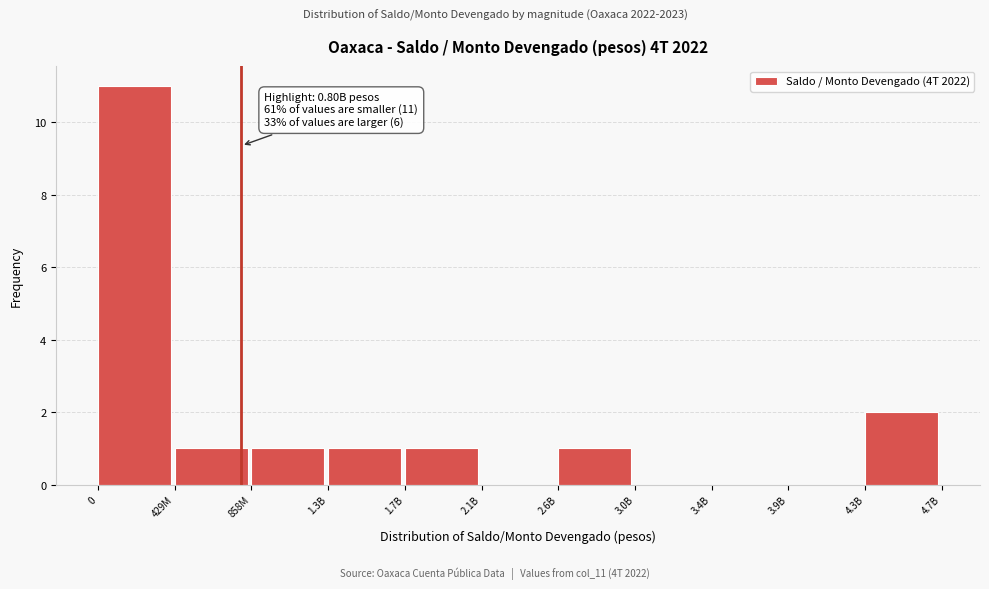

Reading left to right, extract all data points from this chart.

0=11	429M=1	858M=1	1.3B=1	1.7B=1	2.1B=0	2.6B=1	3.0B=0	3.4B=0	3.9B=0	4.3B=2